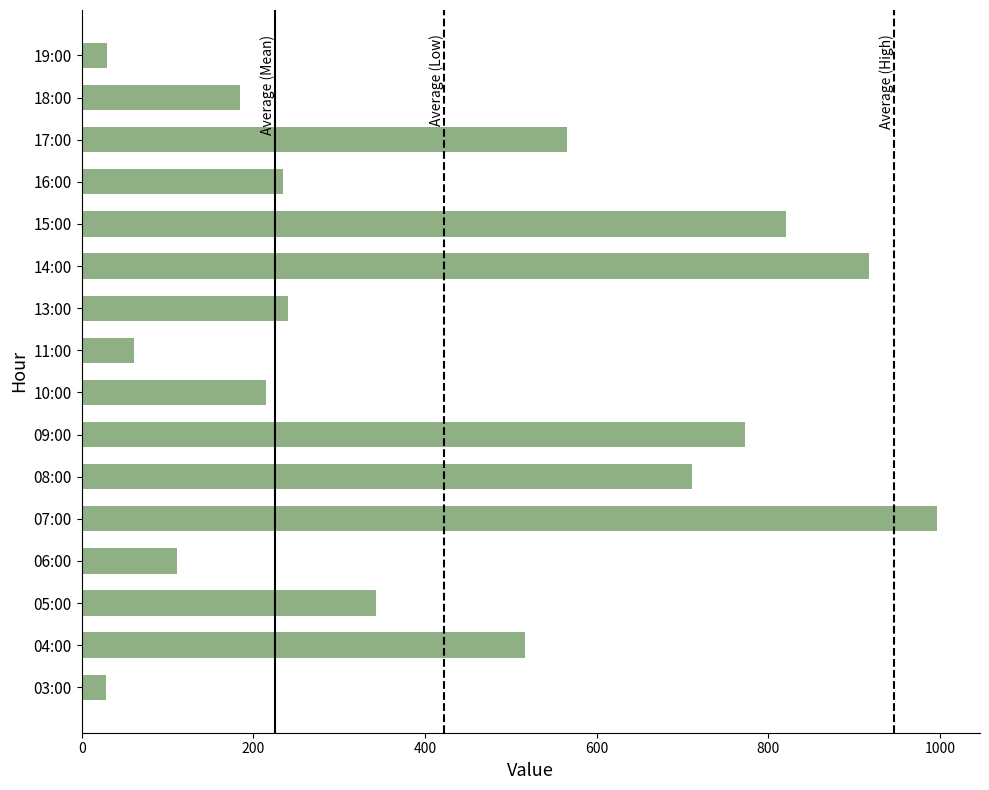

List the labels in order of value, smallest first.

03:00, 19:00, 11:00, 06:00, 18:00, 10:00, 16:00, 13:00, 05:00, 04:00, 17:00, 08:00, 09:00, 15:00, 14:00, 07:00